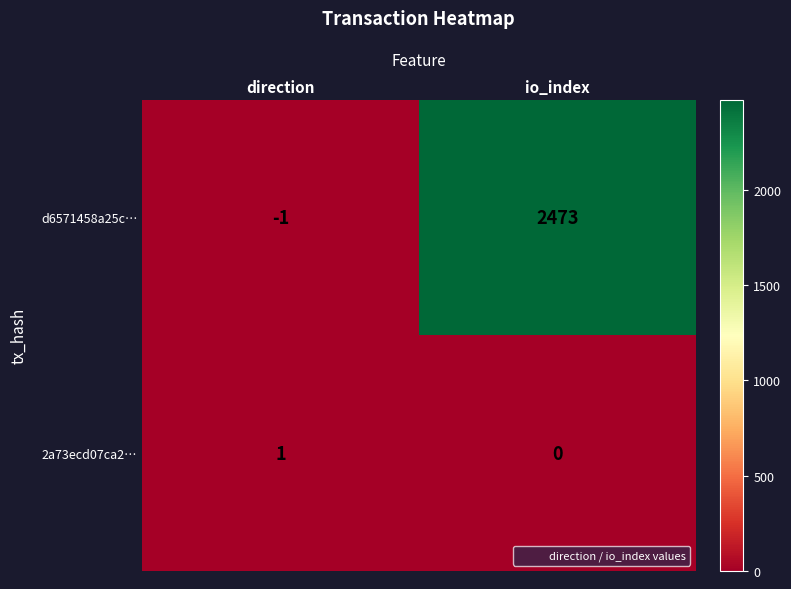

The value of 2a73ecd07ca2… at direction is 2. True or false?

False